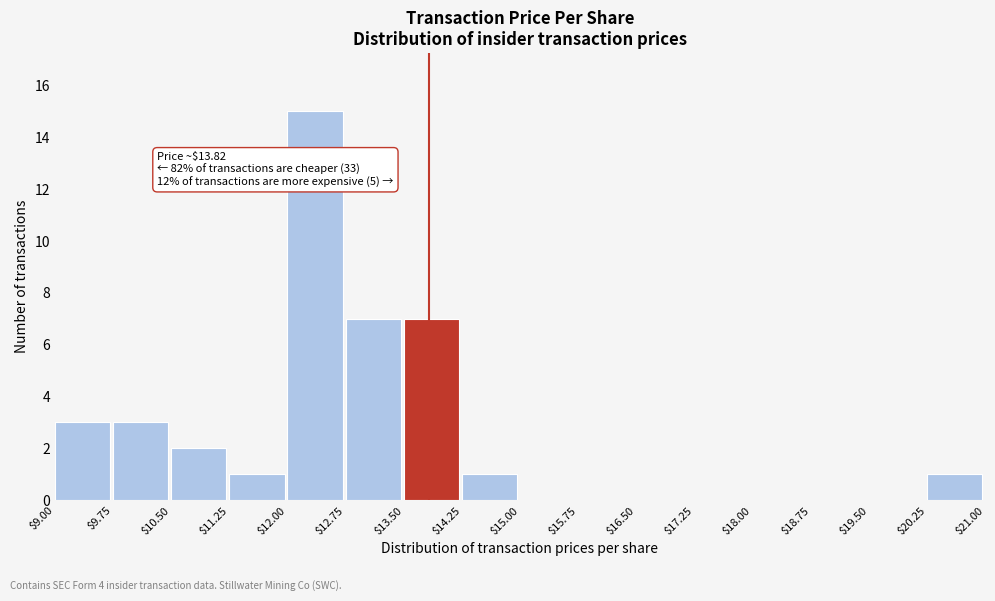

Over which range of the x-axis is the bar tallest?

$12.00 to $12.75